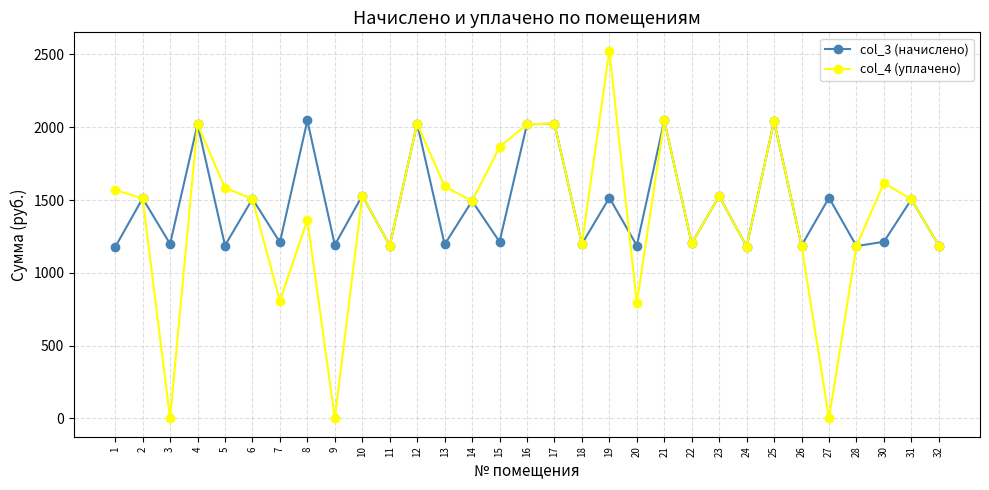

Is the value of col_3 (начислено) at 21 greater than the value of col_4 (уплачено) at 5?

Yes